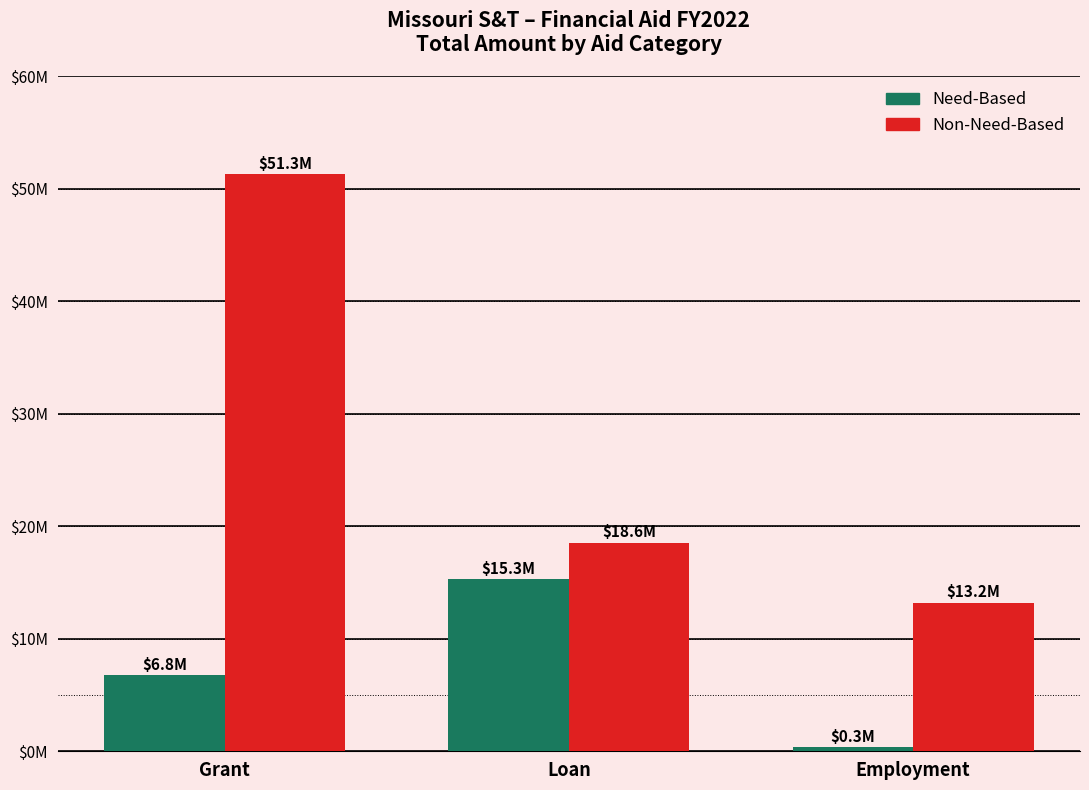

Are the bars horizontal?

No